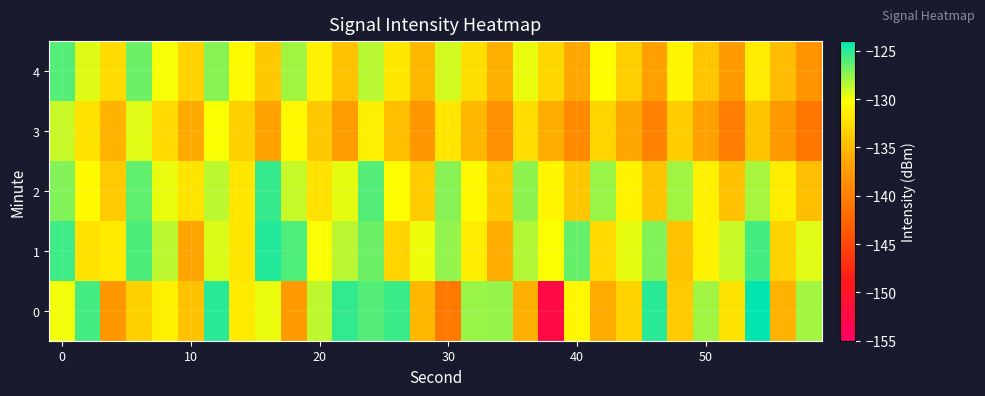

Rank the series by their maximum value, from lowest to highest.

3, 4, 2, 1, 0